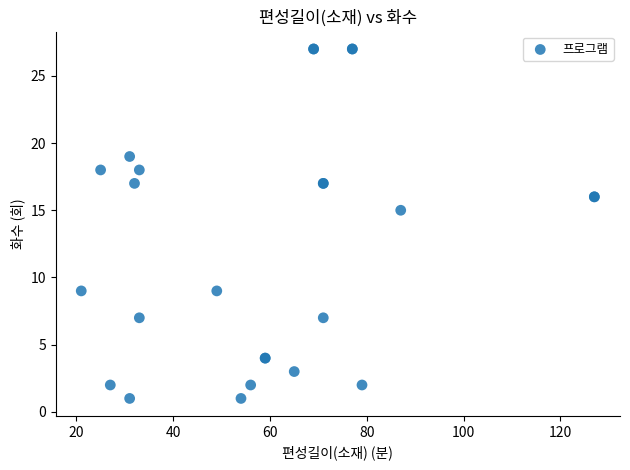

What Y value in the scatter plot is closest to 14?

15